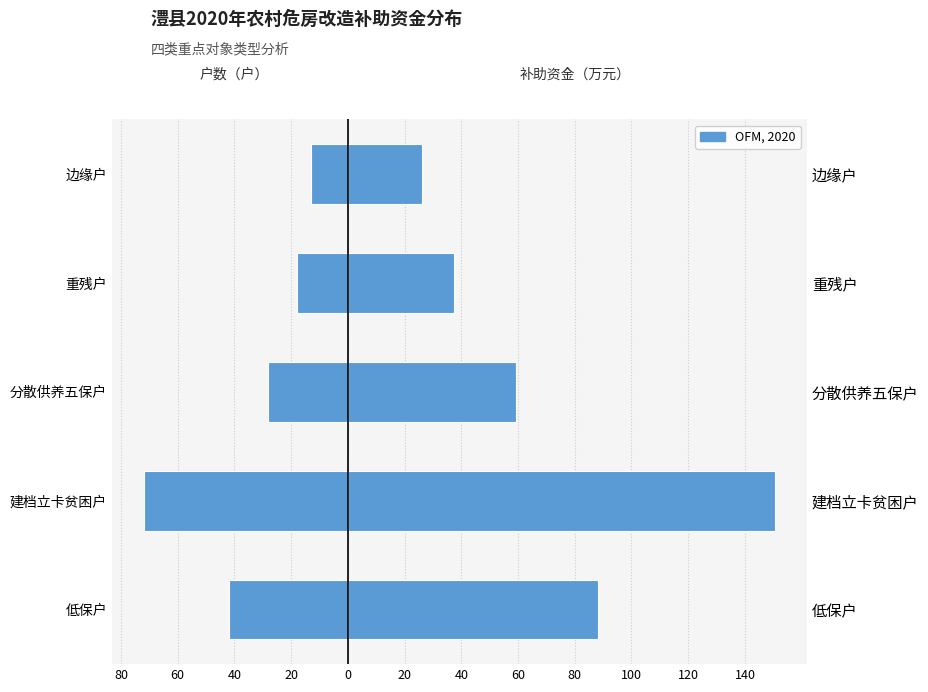

What is the value of the 户数（户） bar at the 4th from the left?

-18.0